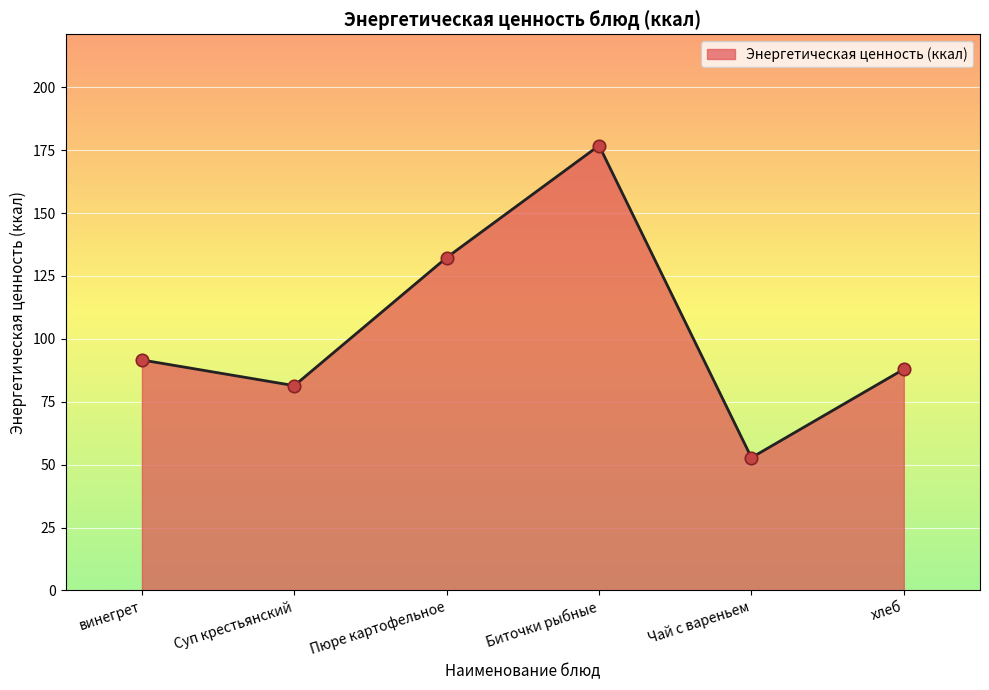

What is the change in value from винегрет to Пюре картофельное?

+40.7